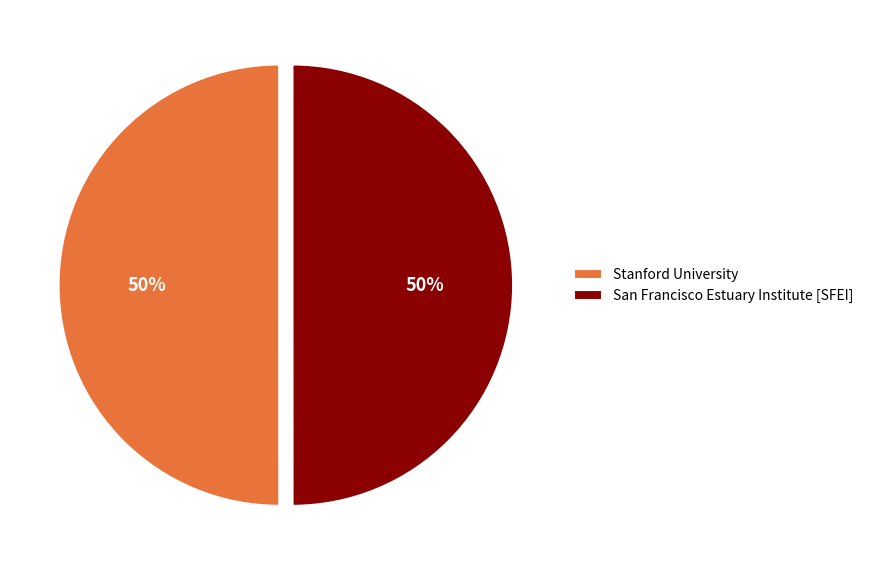

Do Stanford University and San Francisco Estuary Institute [SFEI] together represent more than half of the pie?

Yes